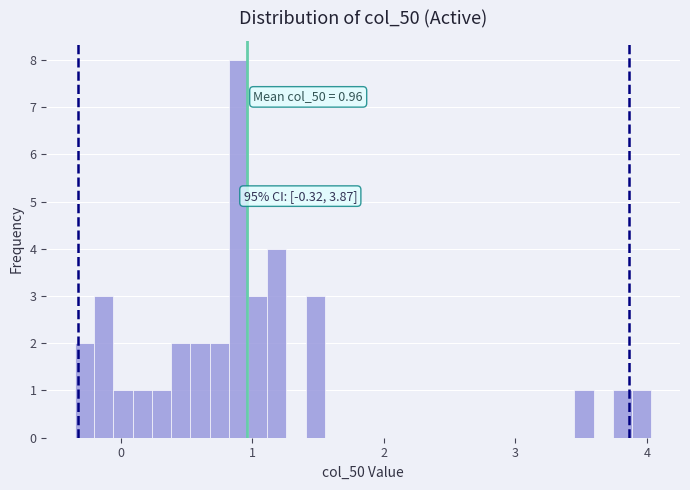

Read against the x-axis, roughly where is the centre of the tallest bar?

0.9